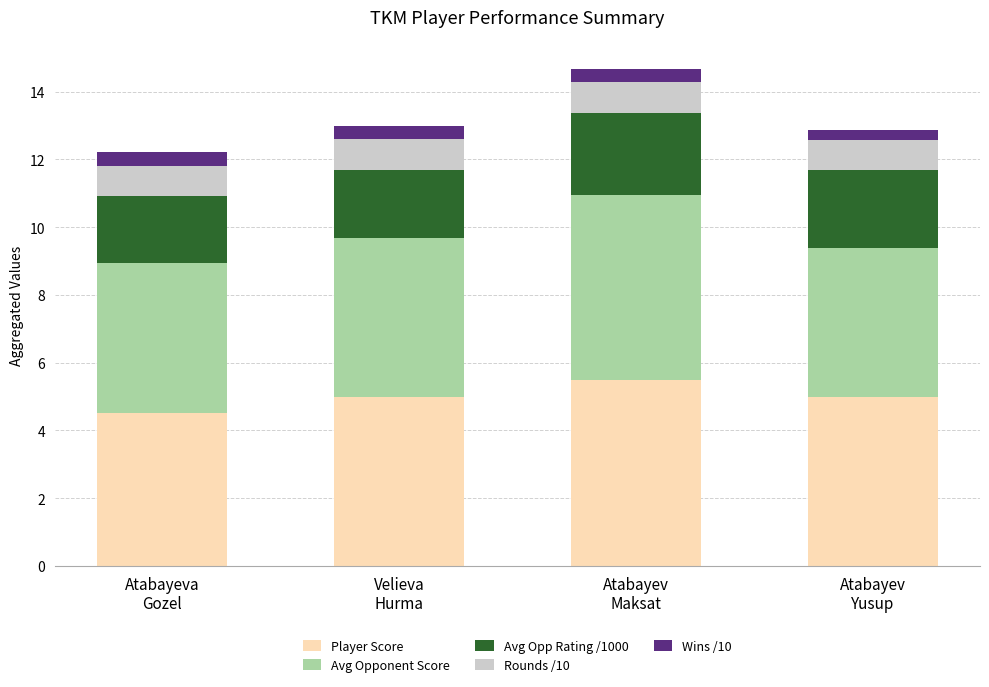

What is the average value of the Player Score series?

5.0